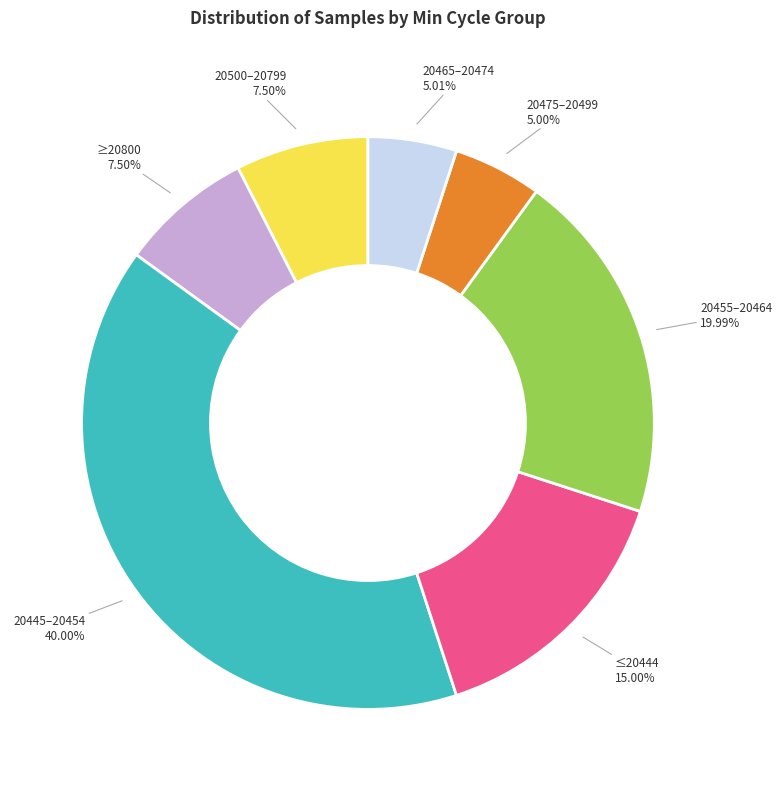

Which has a higher value, 20465–20474 or ≥20800?

≥20800